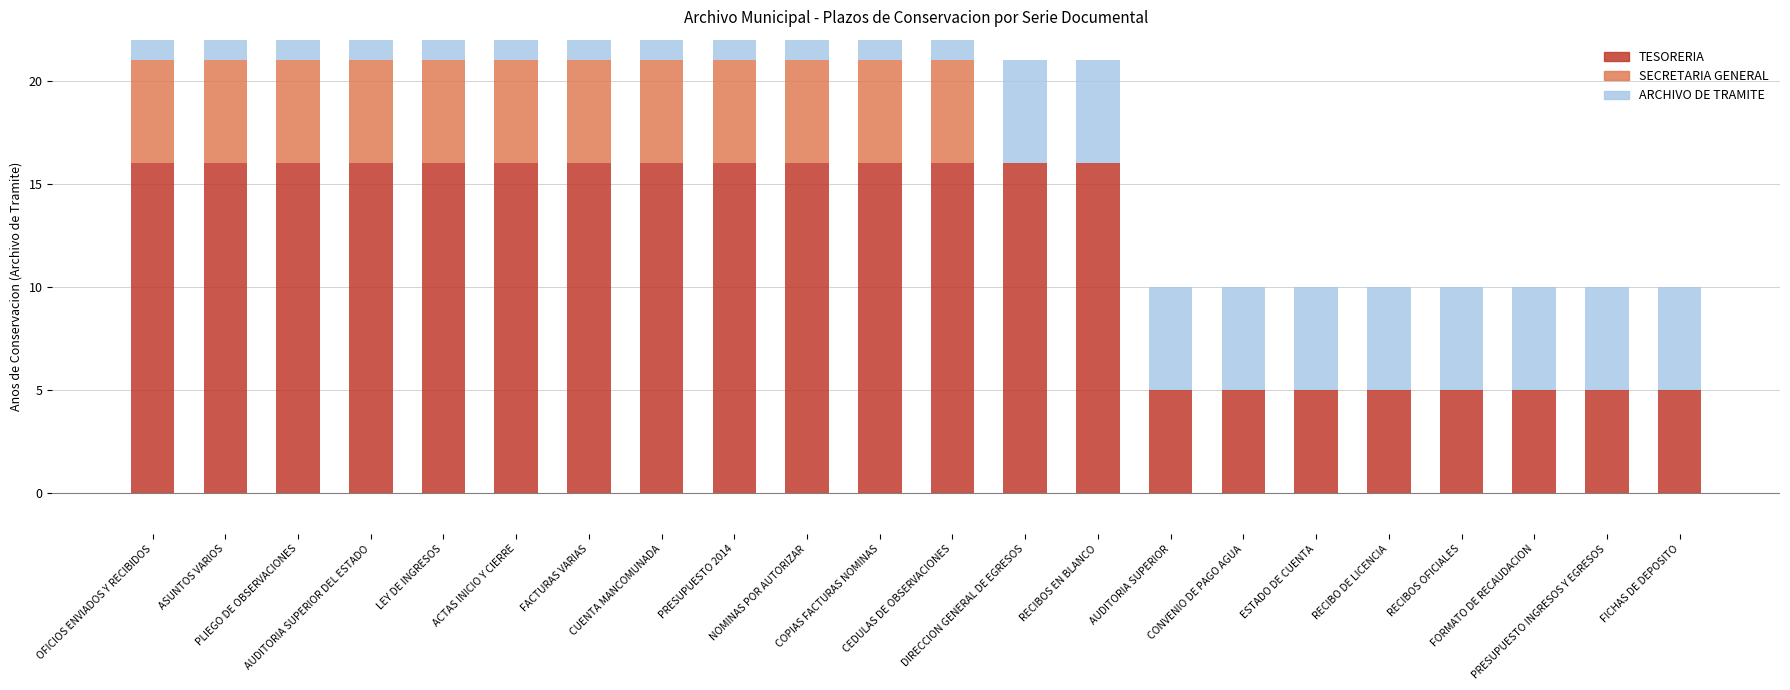

List the labels in order of ARCHIVO DE TRAMITE value, largest first.

OFICIOS ENVIADOS Y RECIBIDOS, ASUNTOS VARIOS, PLIEGO DE OBSERVACIONES, AUDITORIA SUPERIOR DEL ESTADO, LEY DE INGRESOS, ACTAS INICIO Y CIERRE, FACTURAS VARIAS, CUENTA MANCOMUNADA, PRESUPUESTO 2014, NOMINAS POR AUTORIZAR, COPIAS FACTURAS NOMINAS, CEDULAS DE OBSERVACIONES, DIRECCION GENERAL DE EGRESOS, RECIBOS EN BLANCO, AUDITORIA SUPERIOR, CONVENIO DE PAGO AGUA, ESTADO DE CUENTA, RECIBO DE LICENCIA, RECIBOS OFICIALES, FORMATO DE RECAUDACION, PRESUPUESTO INGRESOS Y EGRESOS, FICHAS DE DEPOSITO